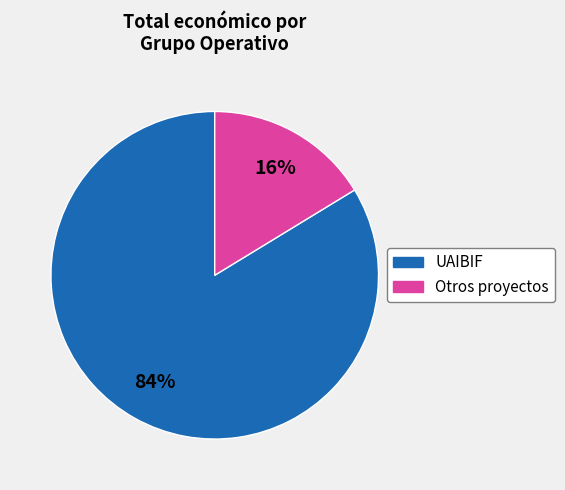

Is there any slice that represents more than half of the pie?

Yes